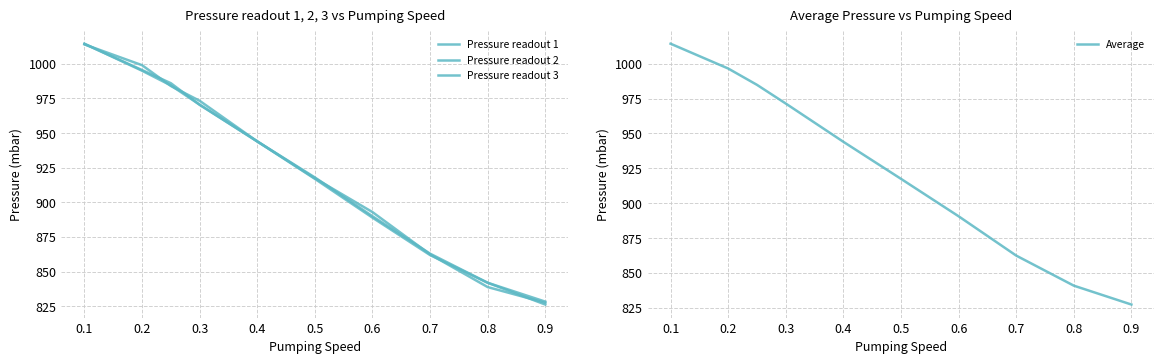

True or false: Average and Pressure readout 2 intersect in this chart.

True